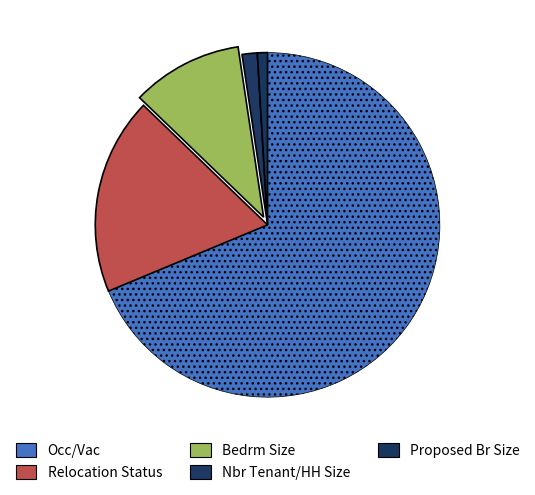

To the nearest percent, what portion does Bedrm Size represent?

10%